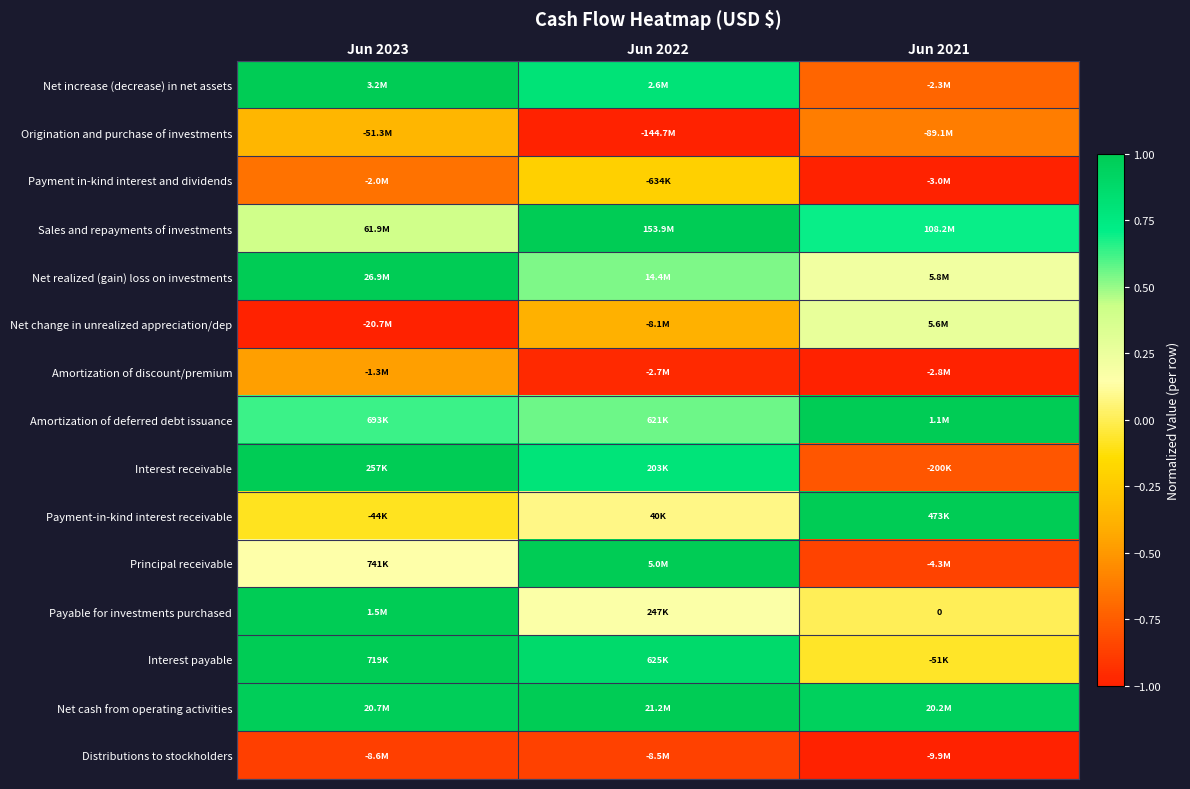

List the labels in order of Net realized (gain) loss on investments value, largest first.

Jun 2023, Jun 2022, Jun 2021